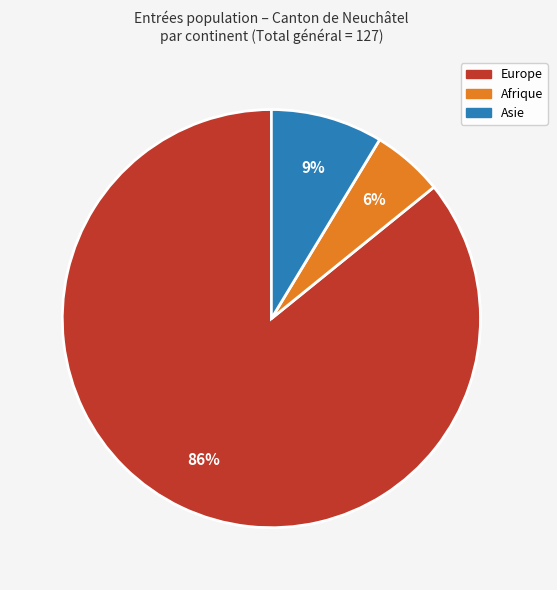

Between Afrique and Asie, which is larger?

Asie